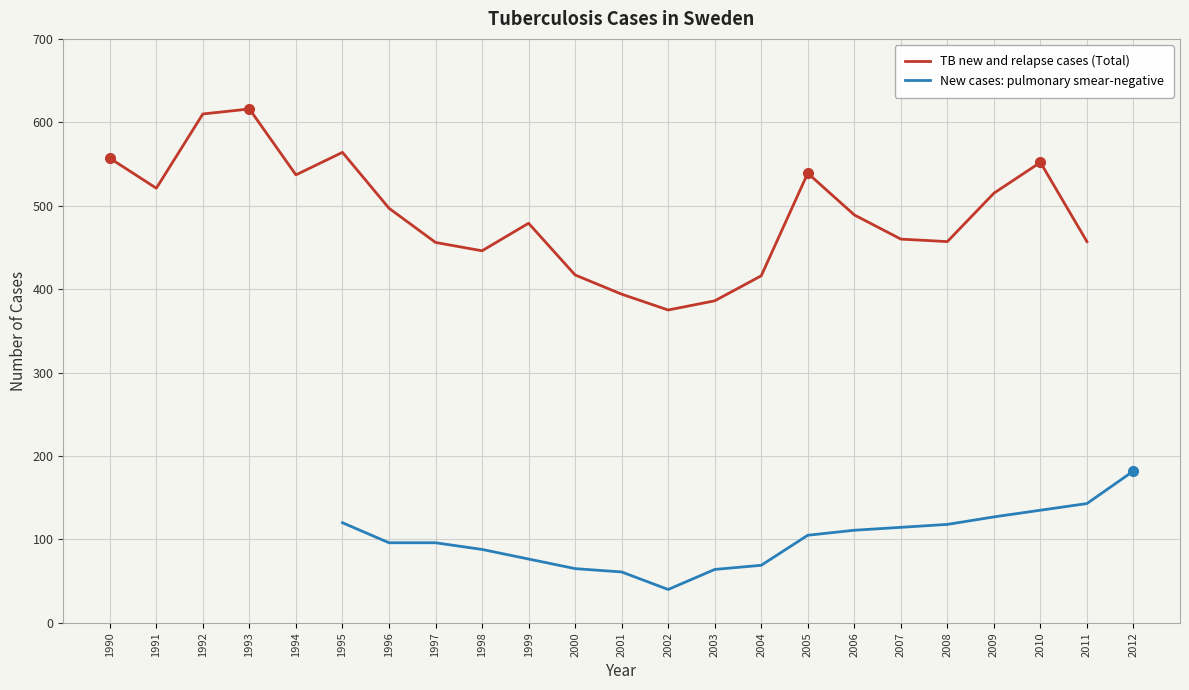

Rank the categories by value from lowest to highest.

2002, 2003, 2001, 2004, 2000, 1998, 1997, 2008, 2011, 2007, 1999, 2006, 1996, 2009, 1991, 1994, 2005, 2010, 1990, 1995, 1992, 1993